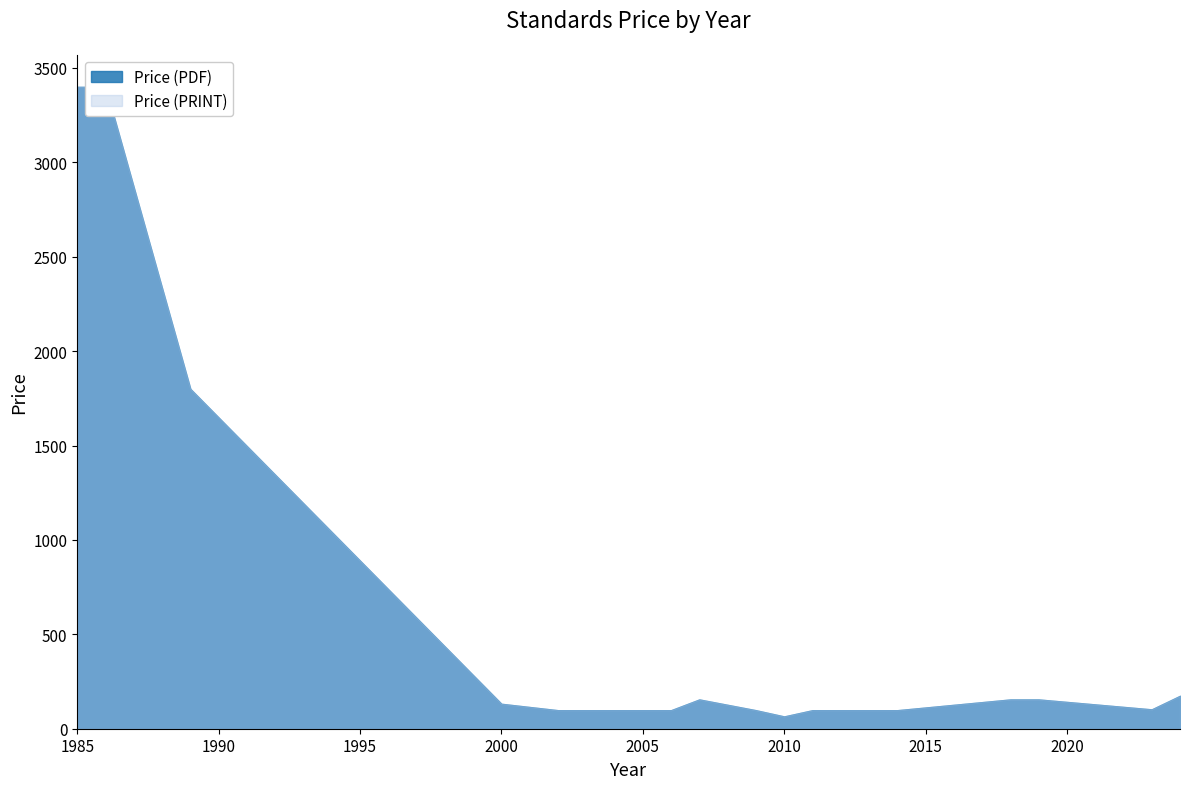

Reading right to left, transcribe all the data shown in this chart.

Price (PDF): 174.3	102.4	155.0	155.0	98.0	98.0	98.0	65.0	98.0	155.0	98.0	98.0	132.0	1800.0	3400.0	3400.0
Price (PRINT): 174.3	102.4	155.0	155.0	98.0	98.0	98.0	65.0	98.0	155.0	98.0	98.0	132.0	1800.0	3400.0	3400.0